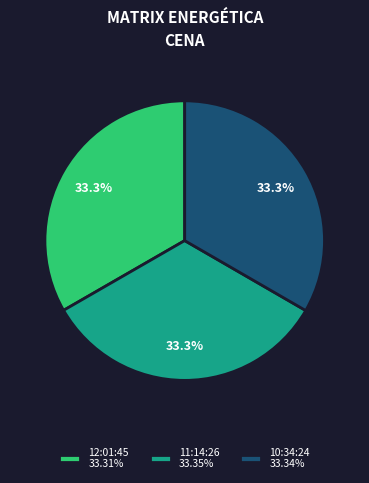

True or false: 10:34:24 accounts for 33% of the total.

True